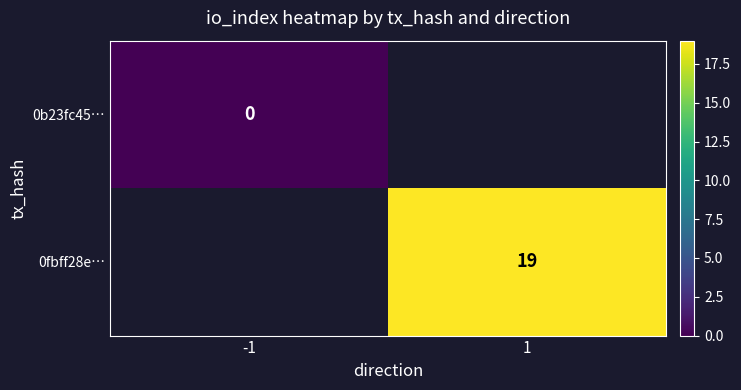

At how many categories does at least one series exceed 10?

1